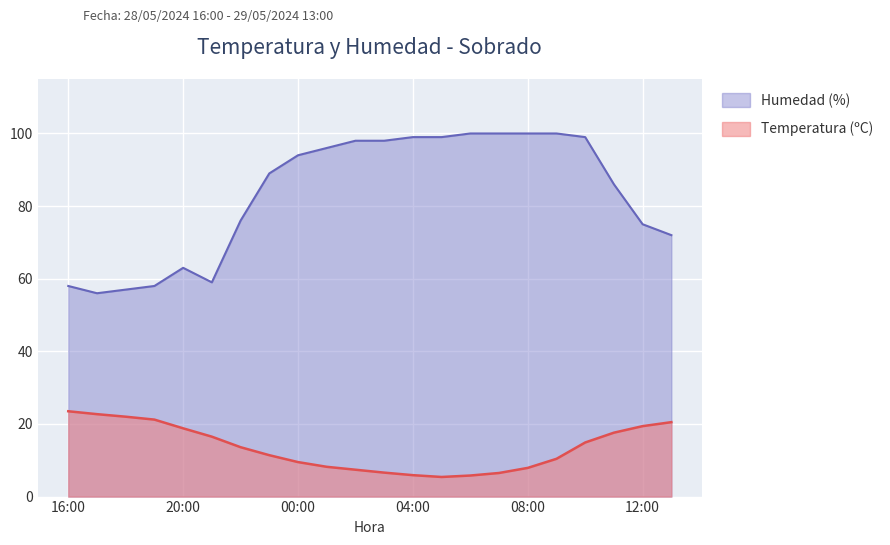

What is the label of the 19th point from the left?

10:00